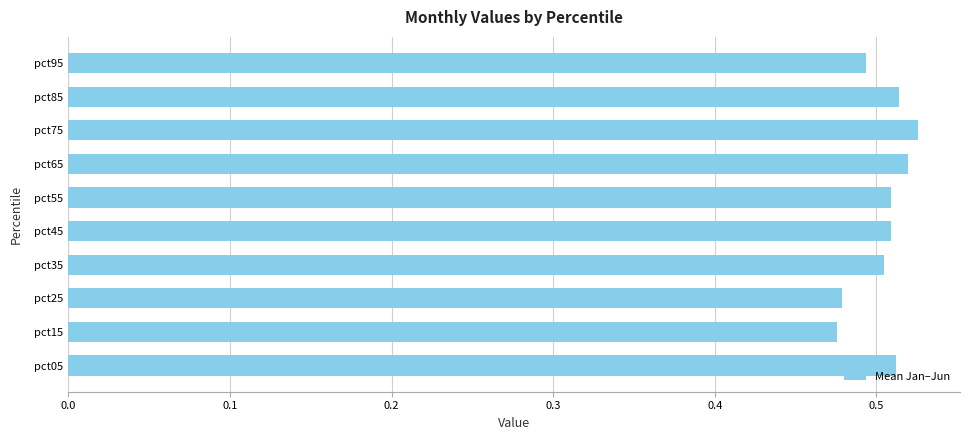

How many values are between 0 and 1?

10